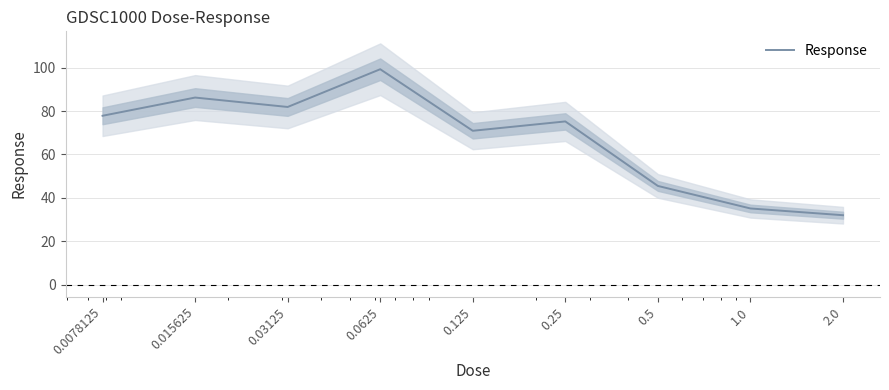

How many values exceed 75?

5